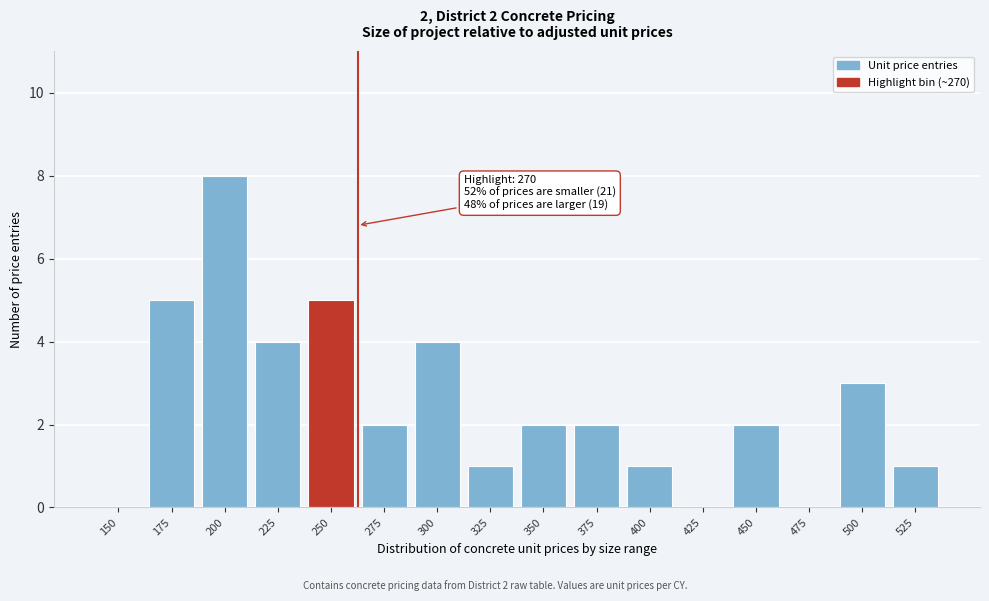

Reading right to left, transcribe all the data shown in this chart.

525=1	500=3	475=0	450=2	425=0	400=1	375=2	350=2	325=1	300=4	275=2	250=5	225=4	200=8	175=5	150=0